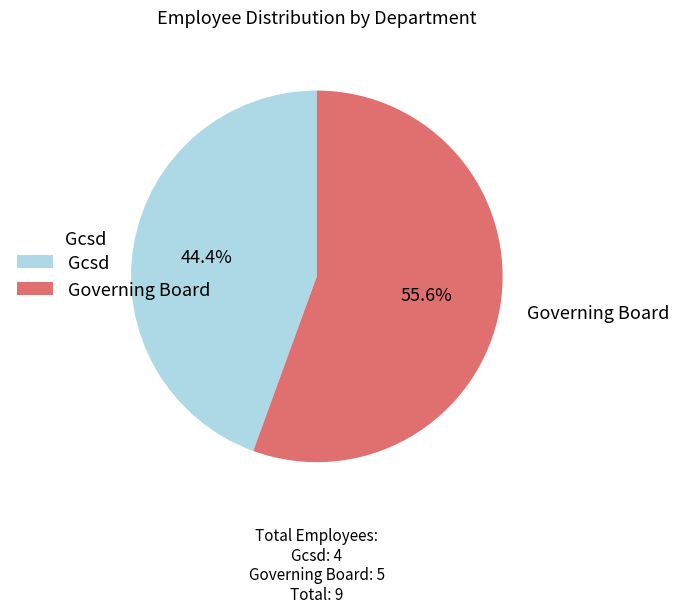

Does any single category account for the majority?

Yes